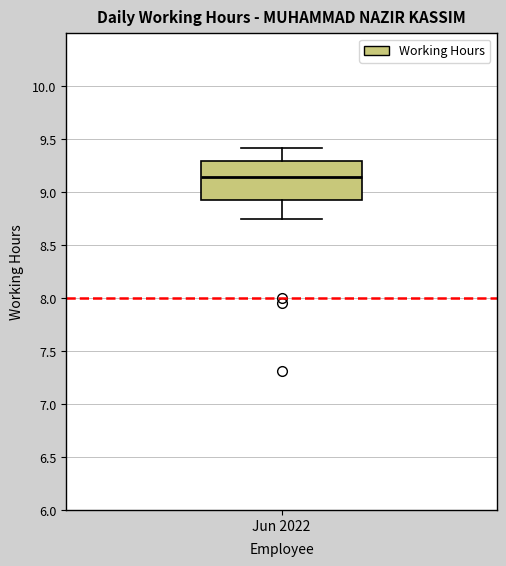

Where does the upper whisker of the box for Jun 2022 end on the y-axis? The values are not printed on the chart, so give them approximately, as read against the axis.

9.40